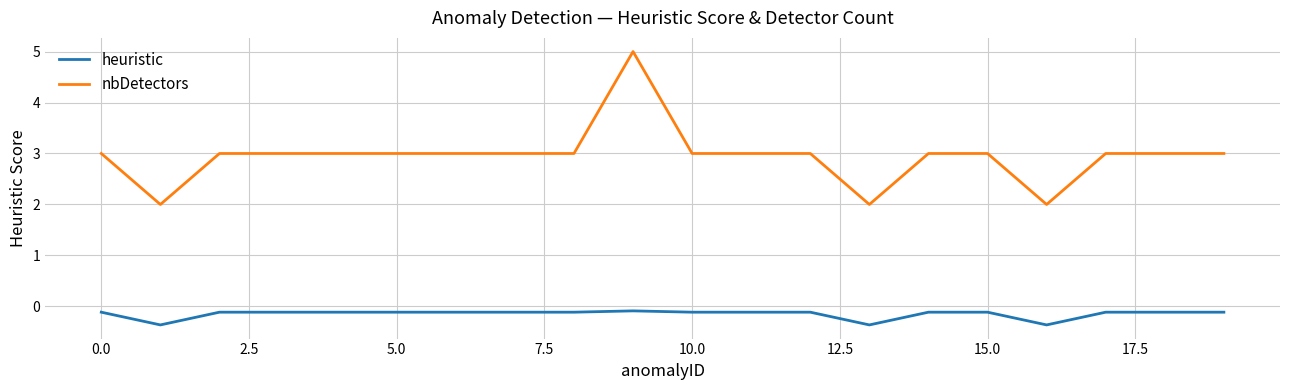

What is the highest value of the heuristic series?

-0.1